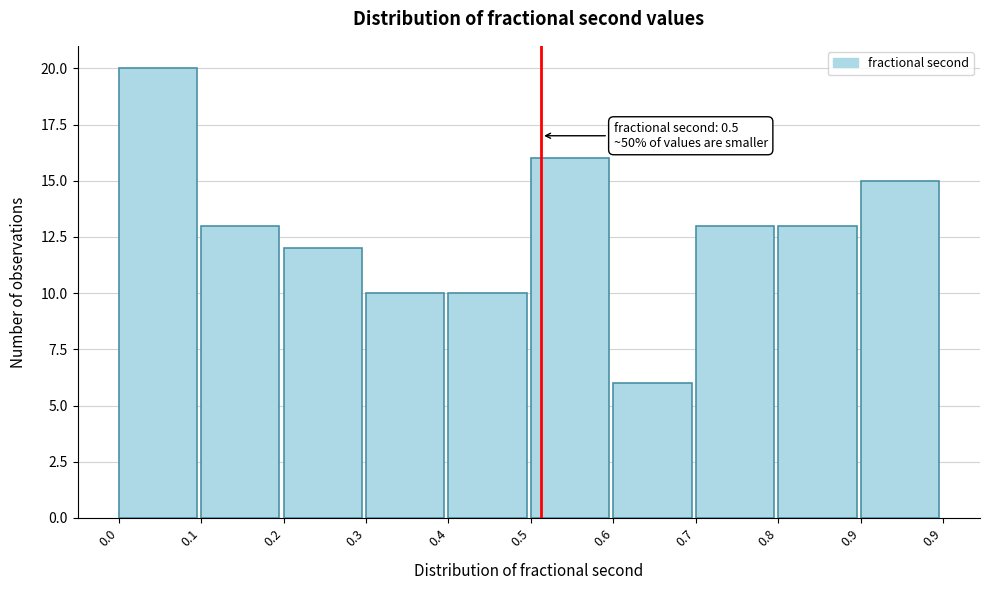

Reading left to right, list all the values displayed in this chart.

0.0=20	0.1=13	0.2=12	0.3=10	0.4=10	0.5=16	0.6=6	0.7=13	0.8=13	0.9=15